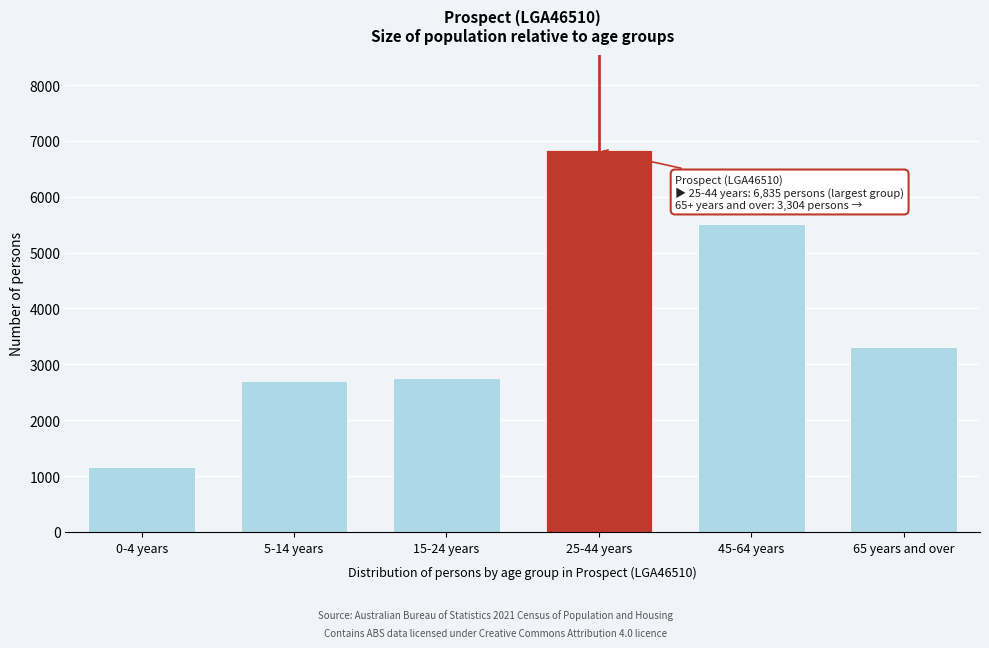

Reading right to left, list all the values displayed in this chart.

3304	5513	6835	2757	2701	1155